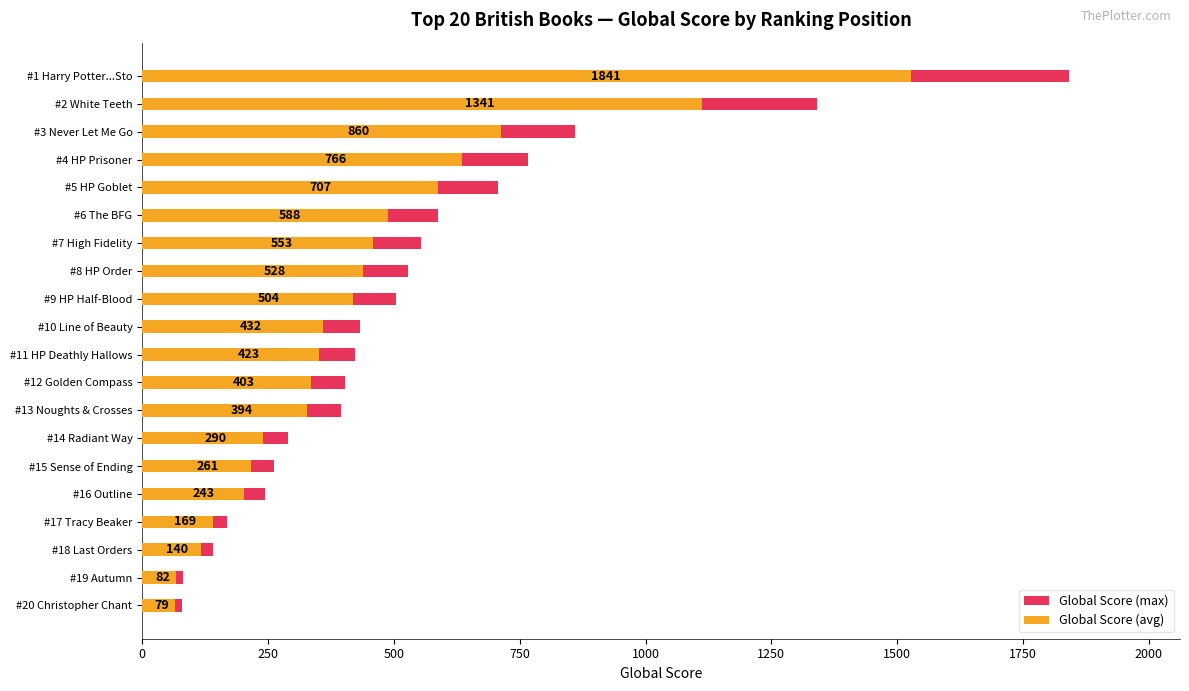

Which series has the widest spread of values?

Global Score (max)